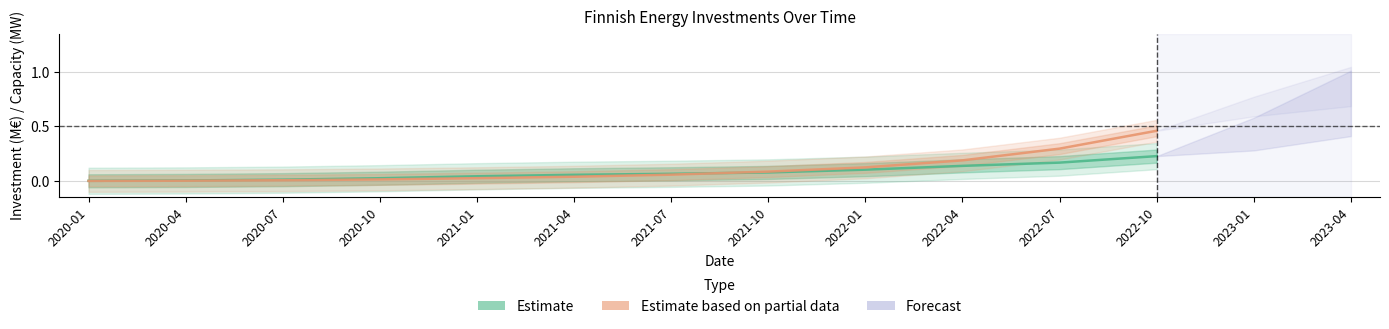

What is the label of the 12th point from the right?

2020-01